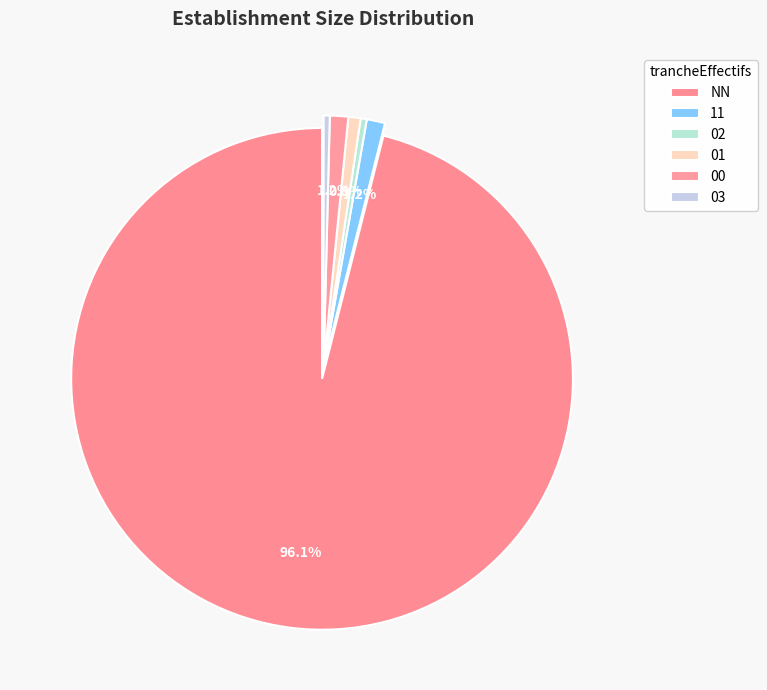

How many slices are in this pie chart?

6